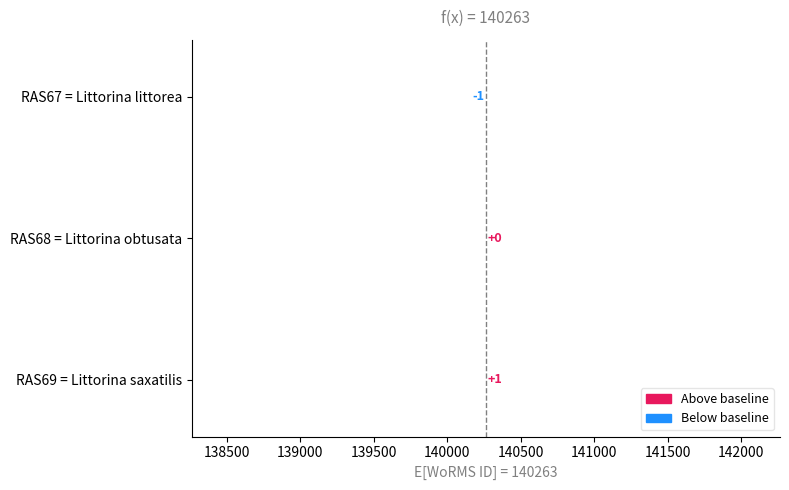

The value at RAS68 = Littorina obtusata is 0. True or false?

True